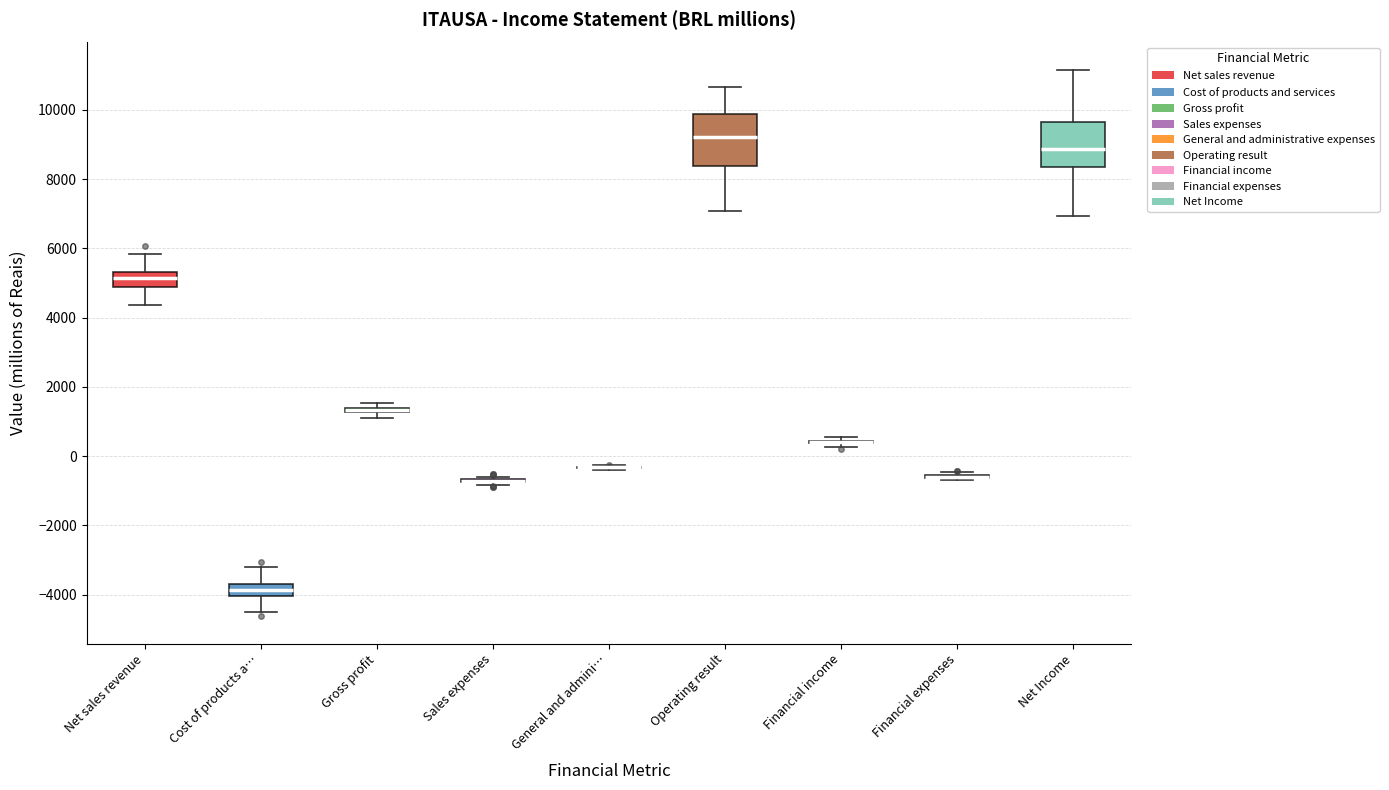

Where is the upper edge of the box for Cost of products a… on the y-axis? The values are not printed on the chart, so give them approximately, as read against the axis.

-3600